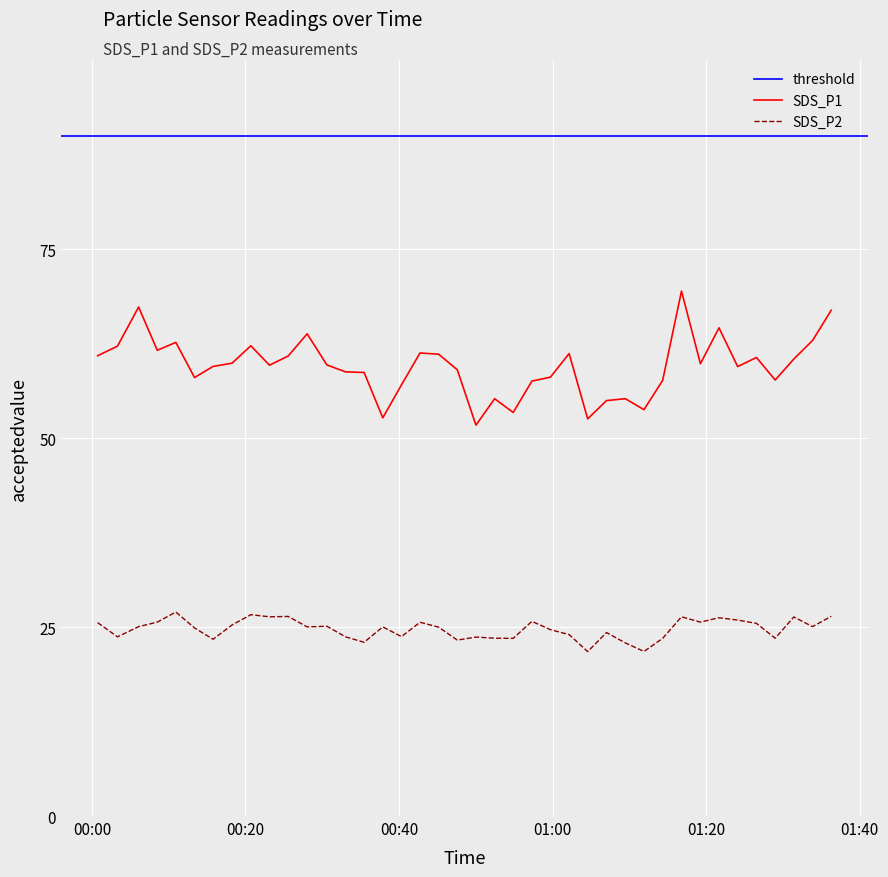

What is the approximate value of SDS_P1 at 2024/03/07 00:00:45?

60.9